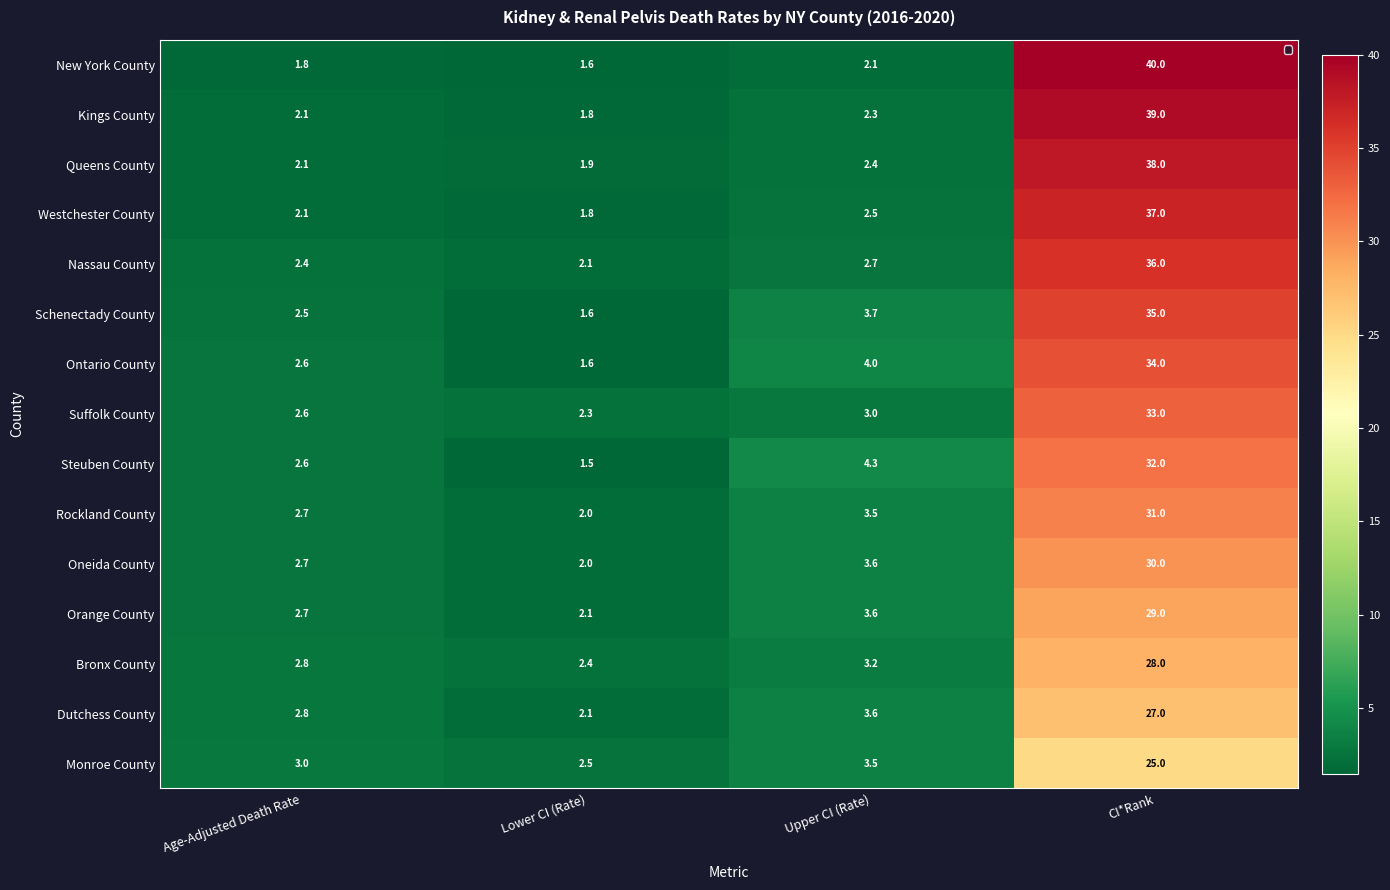

What is the maximum value for Oneida County?

30.0